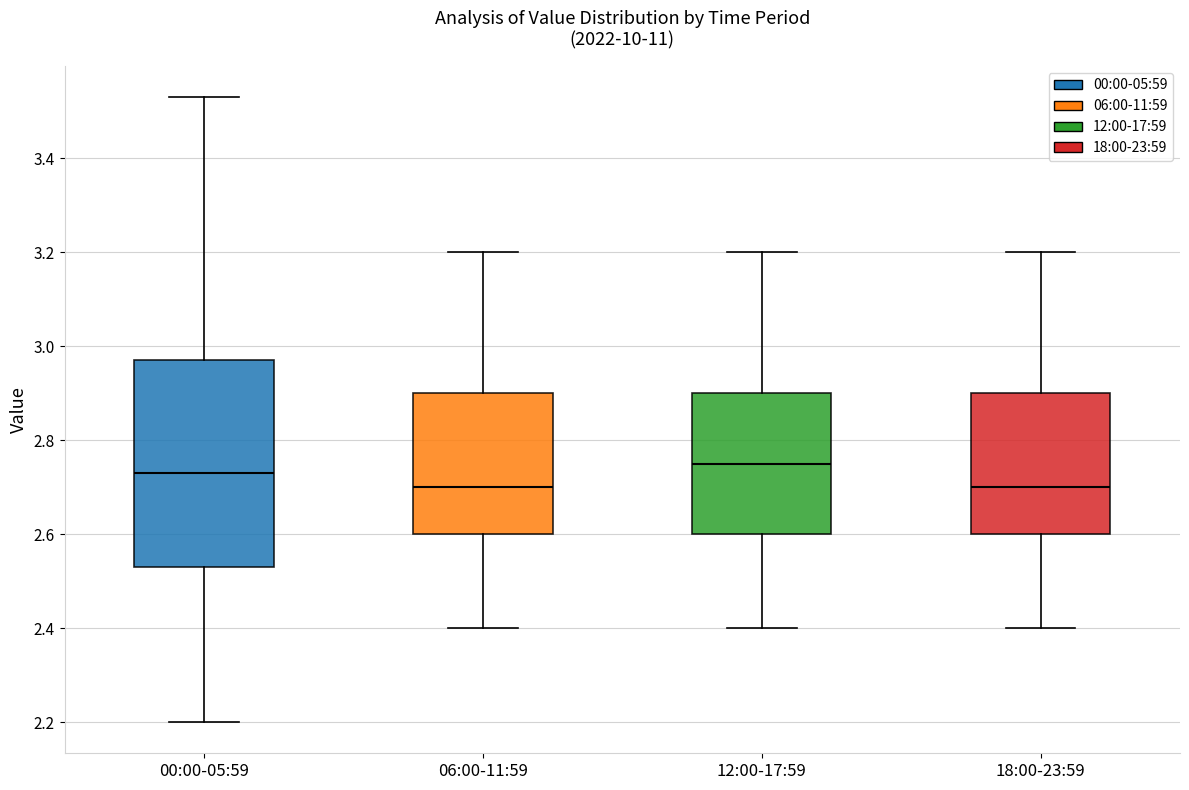

Where does the median line of the box for 00:00-05:59 sit on the y-axis? The values are not printed on the chart, so give them approximately, as read against the axis.

2.74